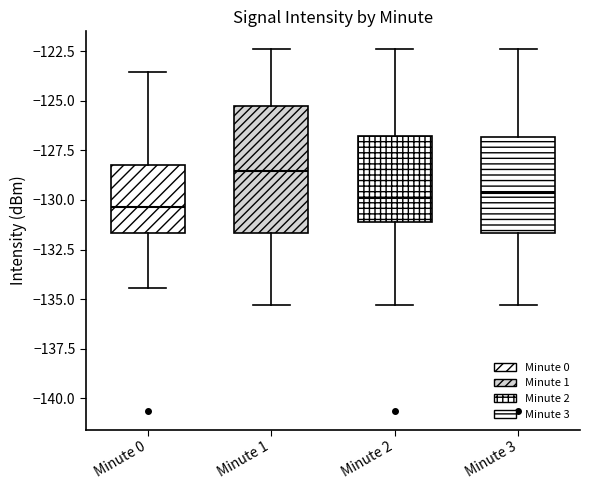

Which box is the tallest, from its lower edge to its upper edge?

Minute 1